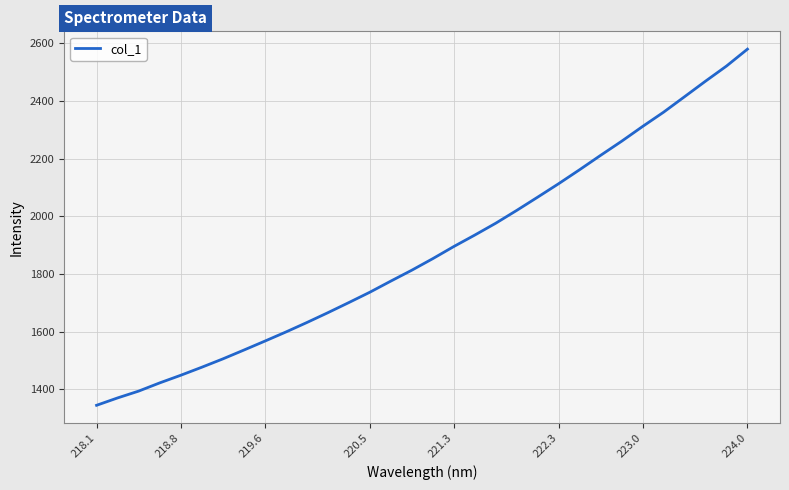

What is the difference between the maximum and minimum values?

1235.6